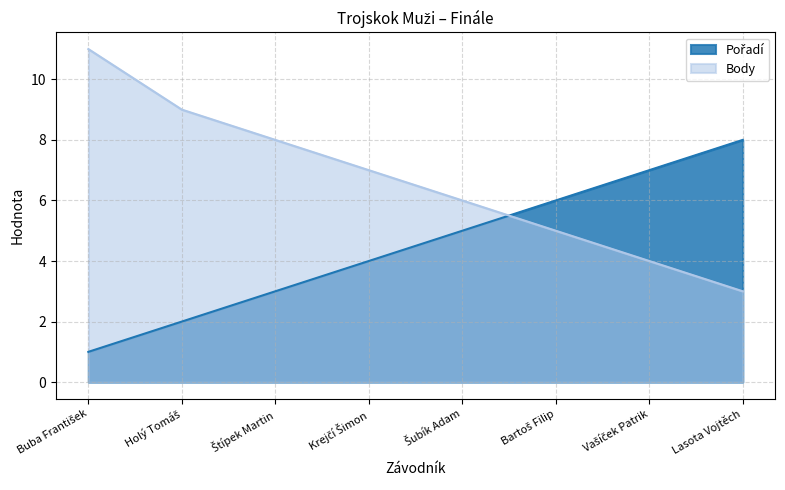

Which series has the largest total across all categories?

Body